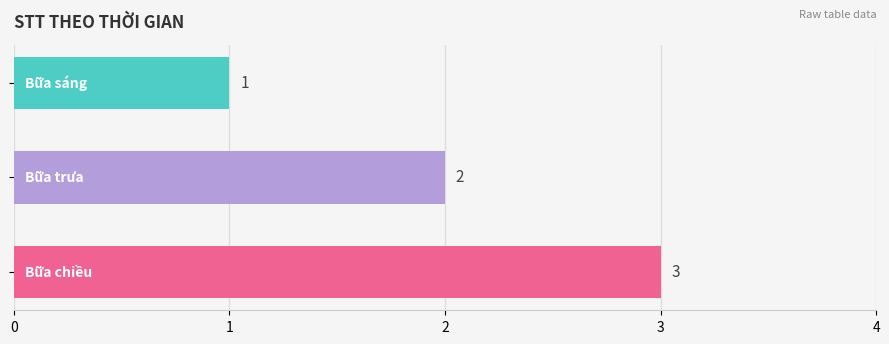

What is the value of the 3rd bar from the top?

3